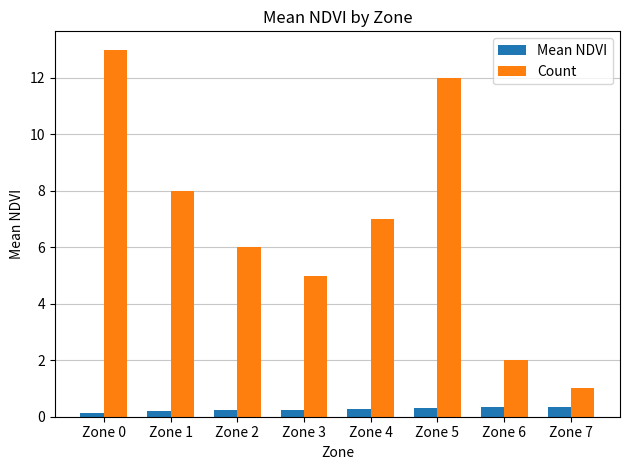

True or false: Count has a value of 13.0 at Zone 0.

True